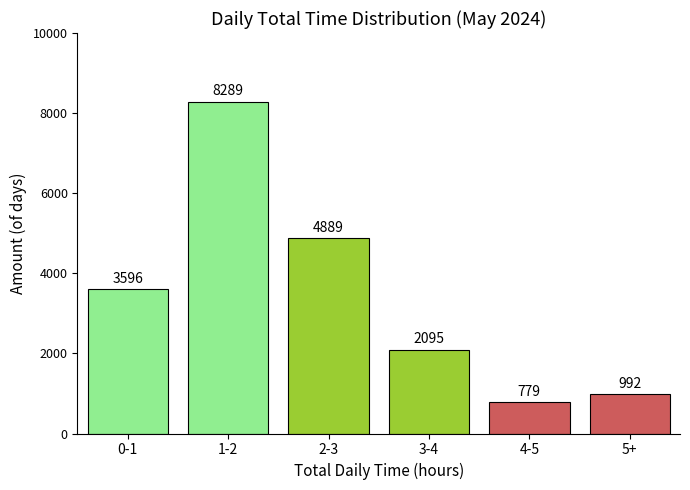

Reading right to left, list all the values displayed in this chart.

5+=992	4-5=779	3-4=2095	2-3=4889	1-2=8289	0-1=3596